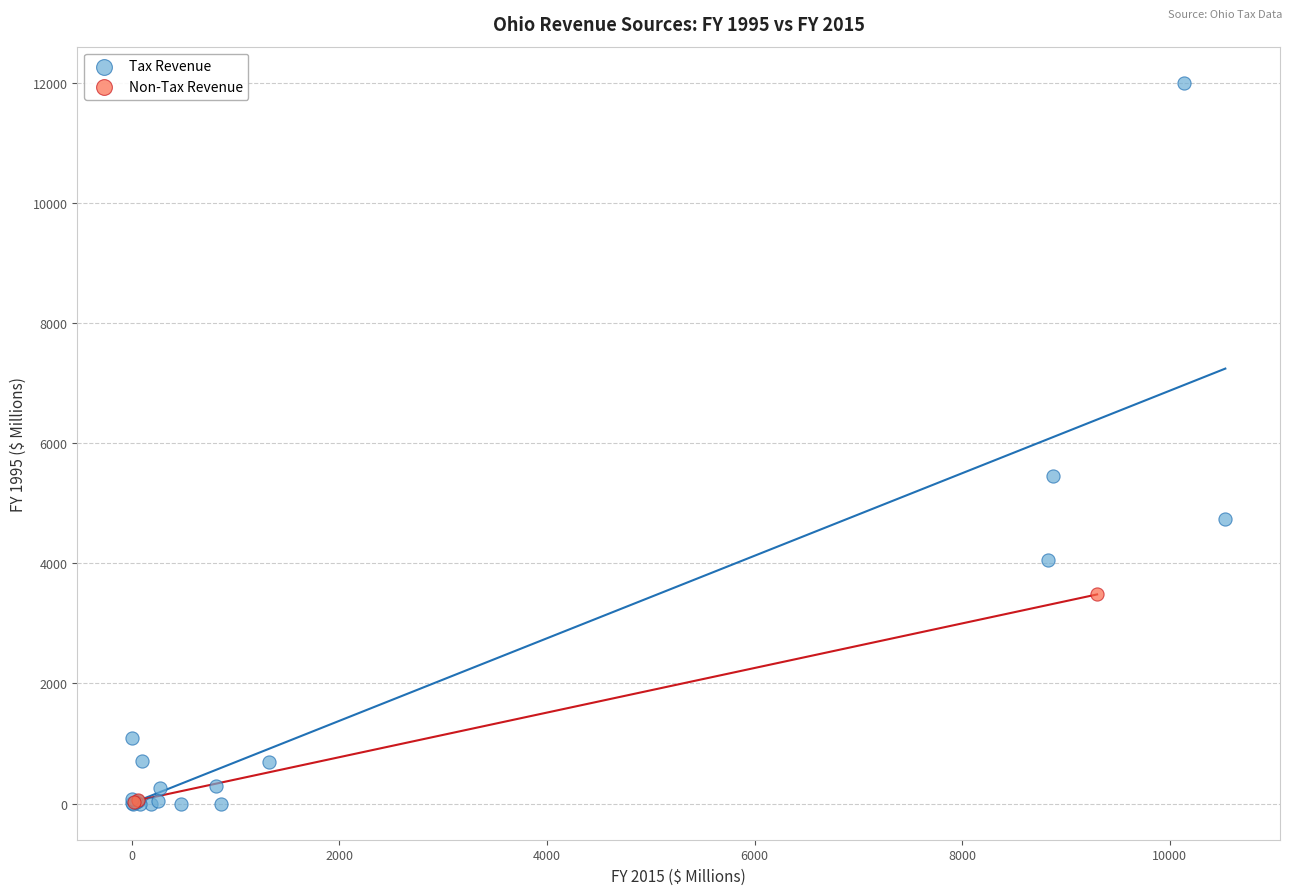

Which series contains the highest Y value?

Tax Revenue